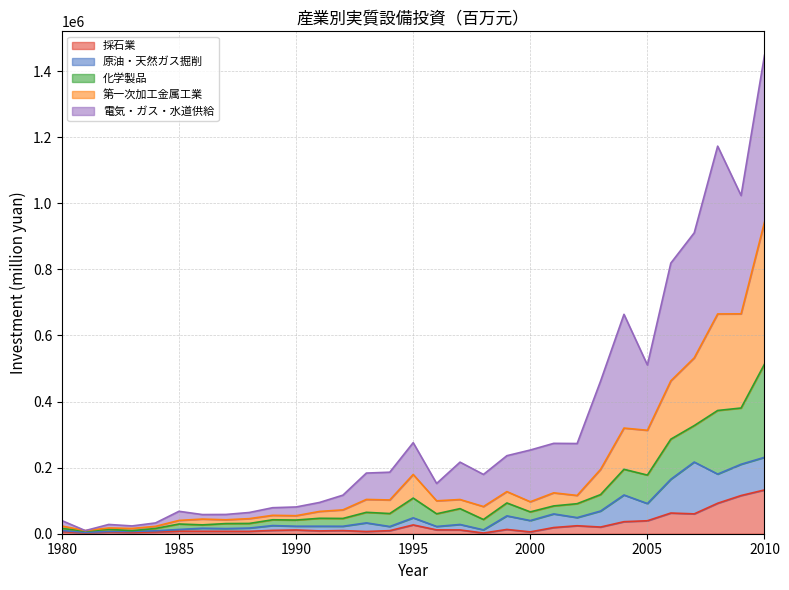

How many values in the 第一次加工金属工業 series exceed 61094?

16